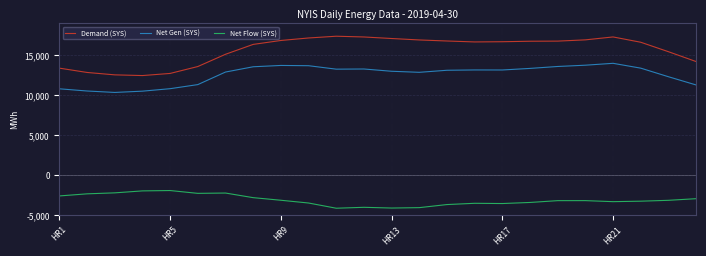

Which series has the largest total across all categories?

Demand (SYS)